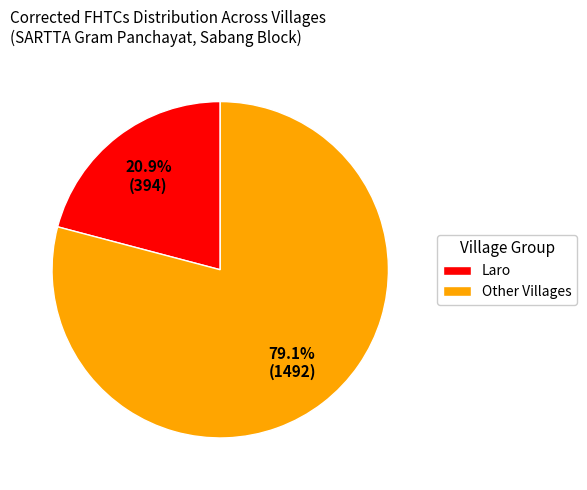

Does Laro represent more than half of the total?

No